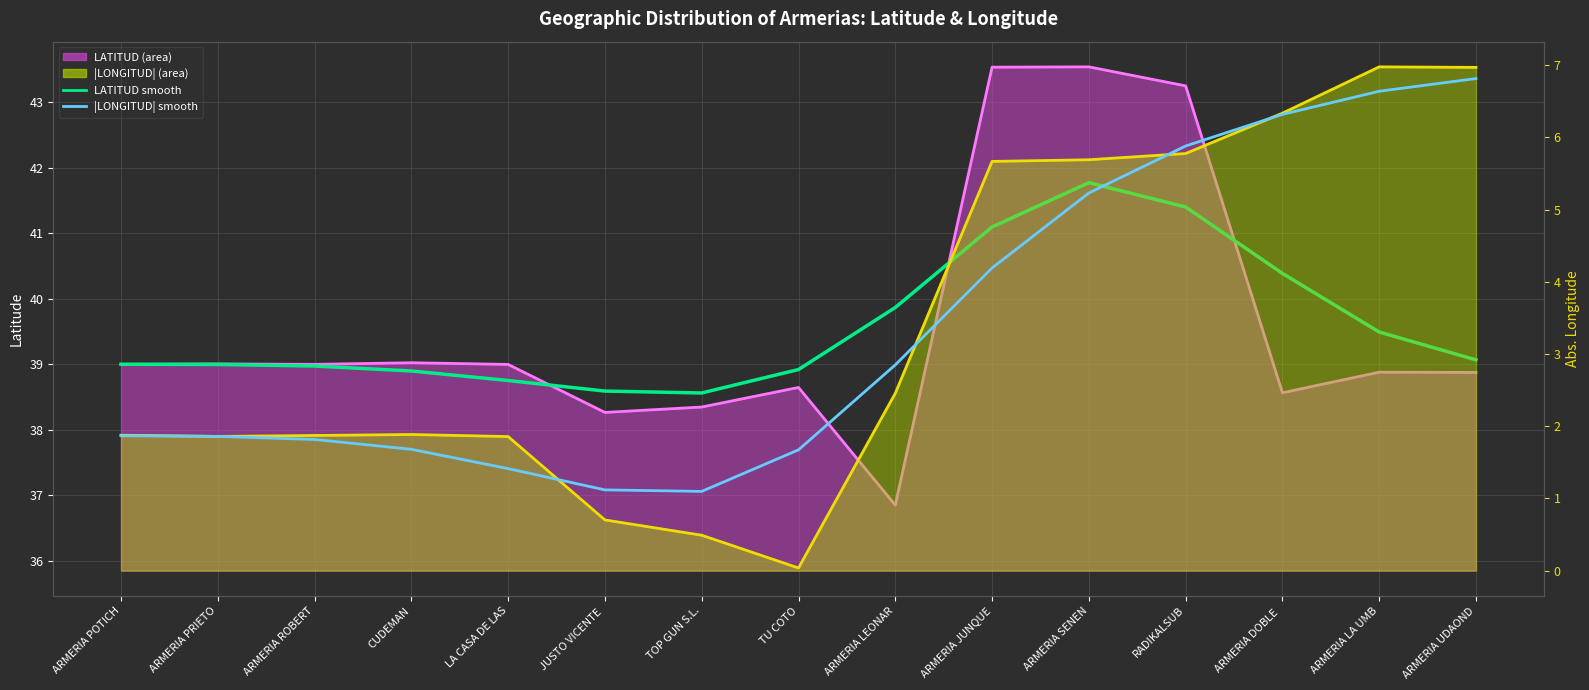

What is the spread (max minus min) of values at ARMERIA LEONAR?

37.4